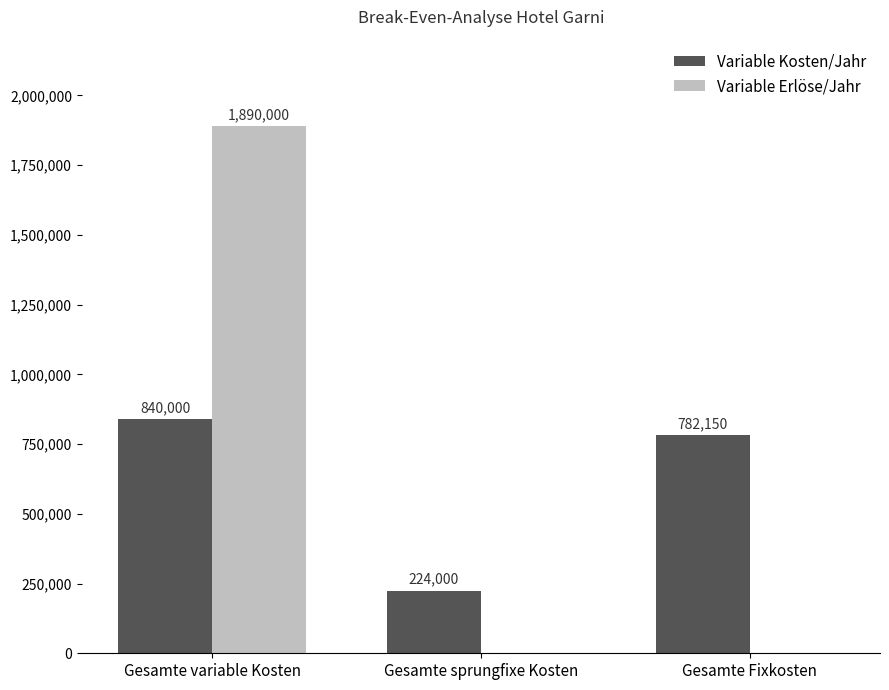

Which series changed the most between Gesamte variable Kosten and Gesamte Fixkosten?

Variable Erlöse/Jahr